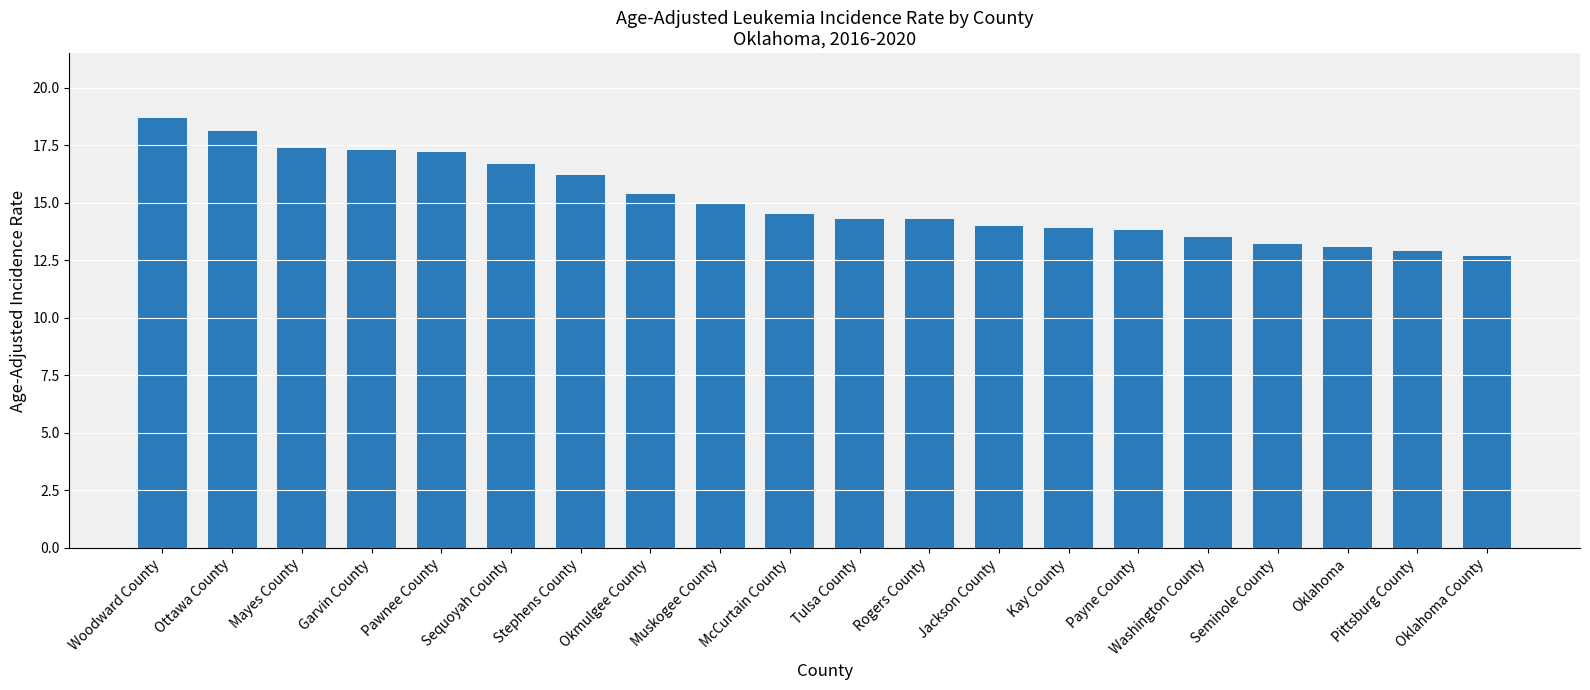

What is the average value?

15.1